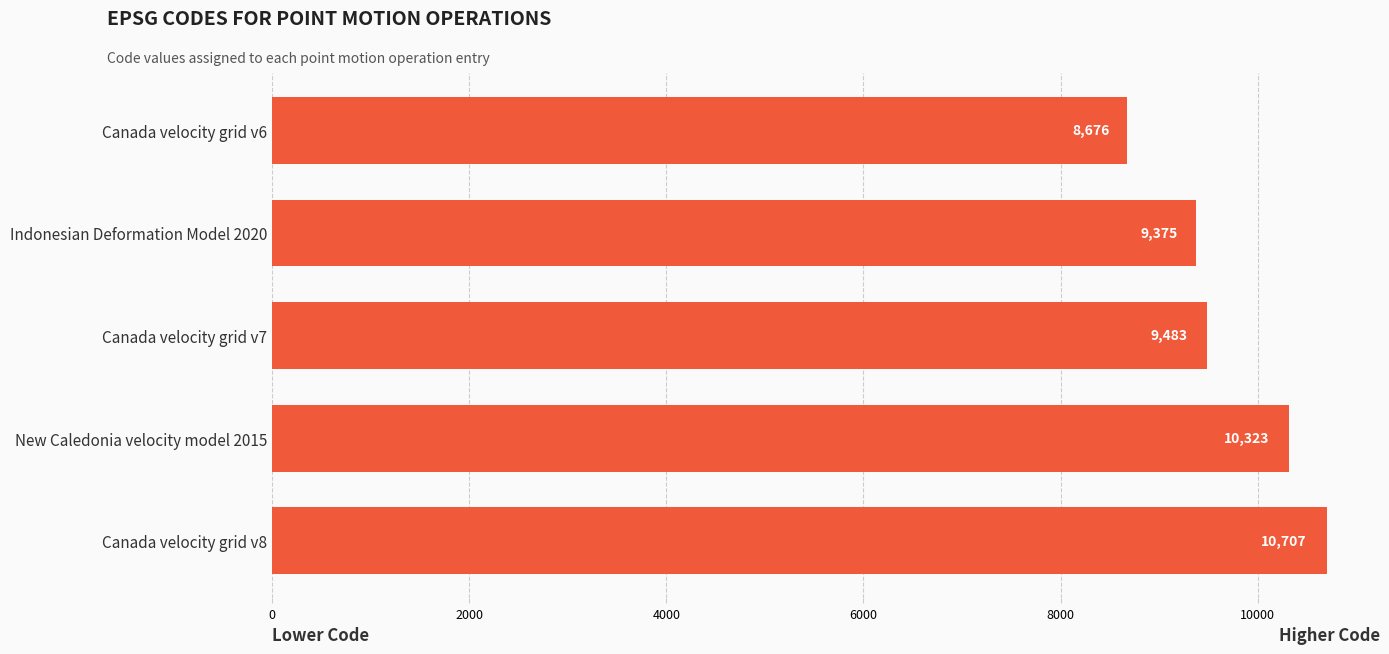

The value at New Caledonia velocity model 2015 is 6825. True or false?

False